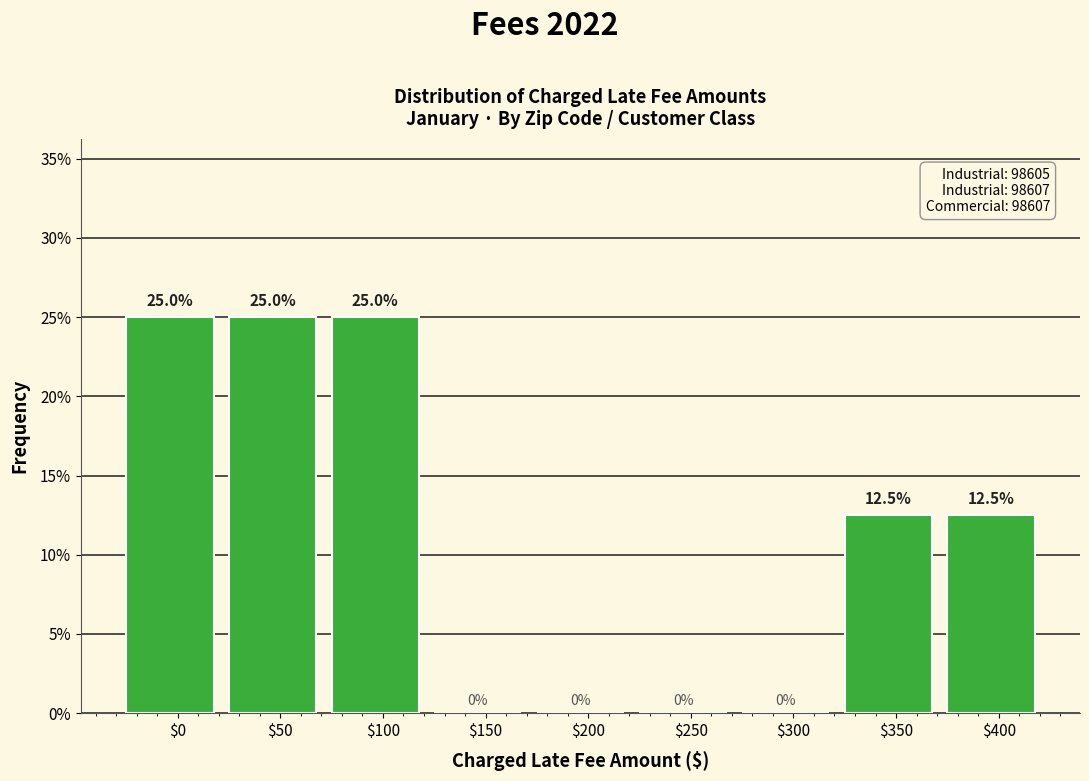

At which label does the data first exceed 12?

$0